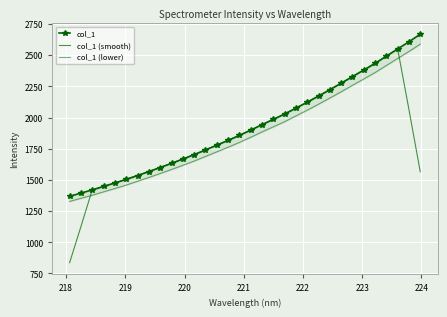

What is the minimum value shown in the chart?

836.4